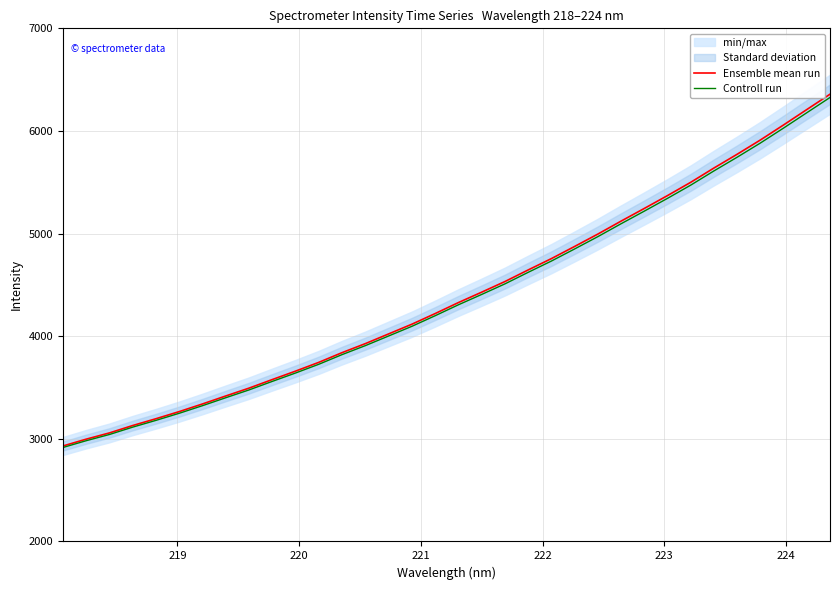

What is the maximum value for Controll run?

6326.3